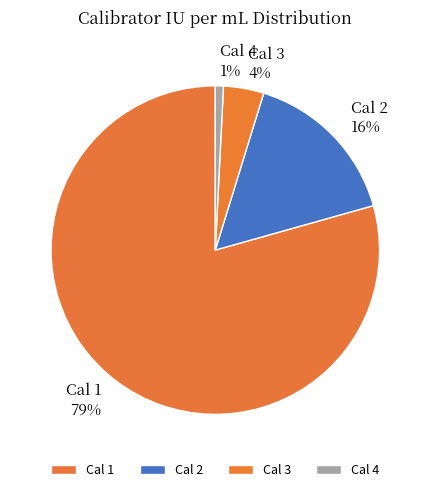

Between Cal 3 and Cal 1, which is larger?

Cal 1